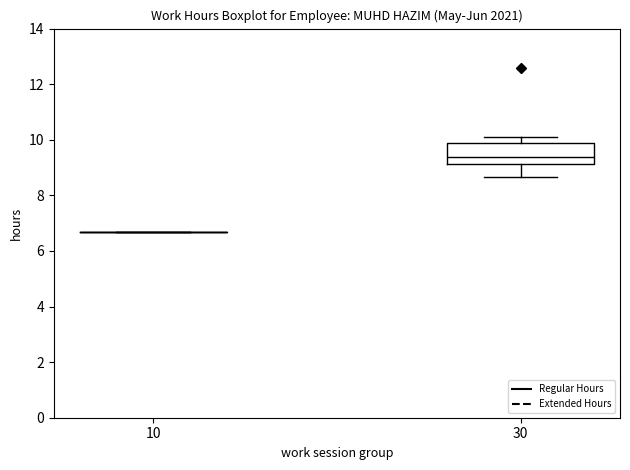

Where is the upper edge of the box at x = 30 on the y-axis? The values are not printed on the chart, so give them approximately, as read against the axis.

9.8